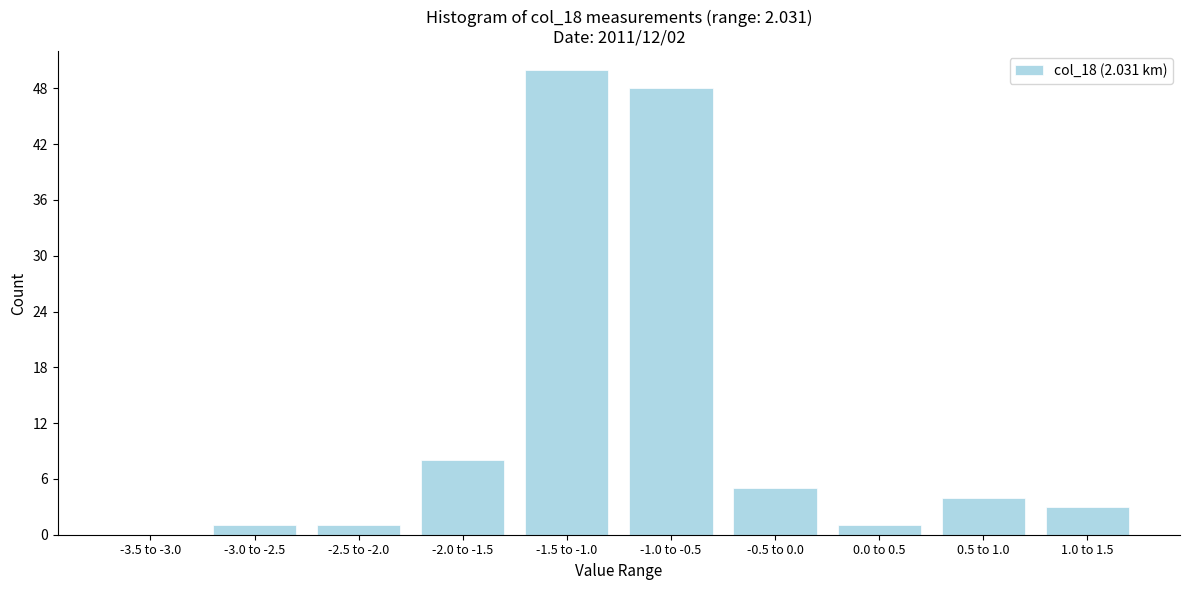

Reading right to left, transcribe all the data shown in this chart.

1.0 to 1.5=3	0.5 to 1.0=4	0.0 to 0.5=1	-0.5 to 0.0=5	-1.0 to -0.5=48	-1.5 to -1.0=50	-2.0 to -1.5=8	-2.5 to -2.0=1	-3.0 to -2.5=1	-3.5 to -3.0=0